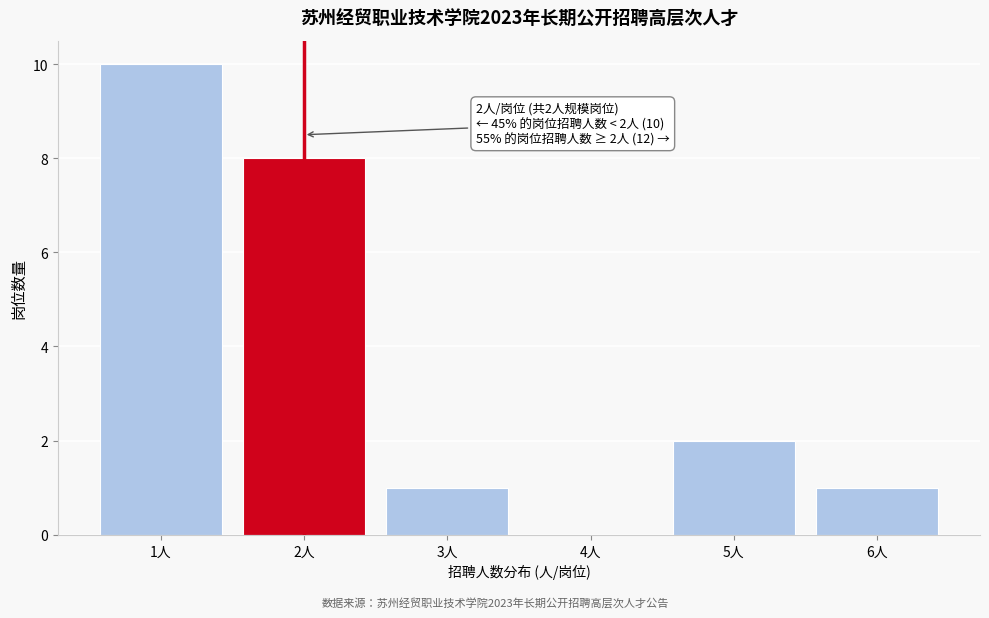

Reading left to right, what are all the values shown in this chart?

1人=10	2人=8	3人=1	4人=0	5人=2	6人=1